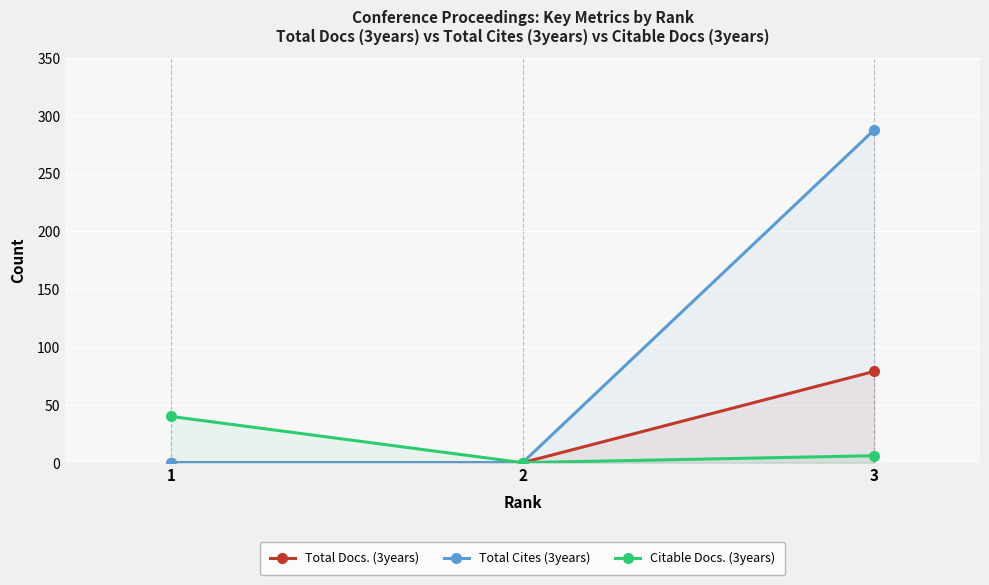

Reading right to left, what are all the values shown in this chart?

Total Docs. (3years): 79	0	0
Total Cites (3years): 288	0	0
Citable Docs. (3years): 6	0	40